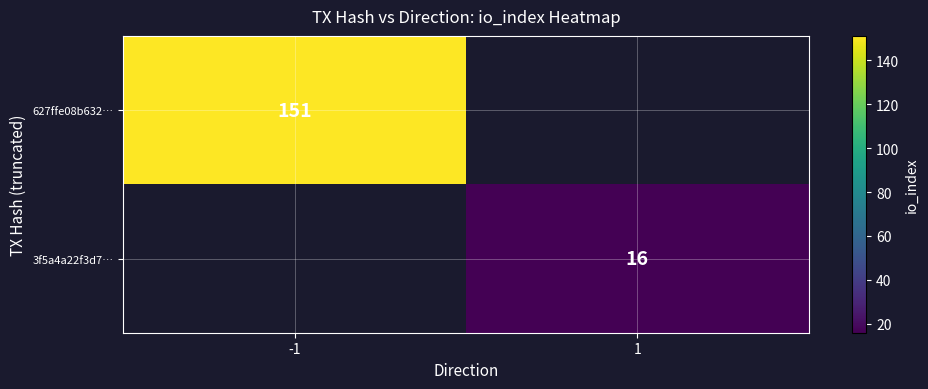

True or false: 3f5a4a22f3d7… has a value of 16 at 1.

True